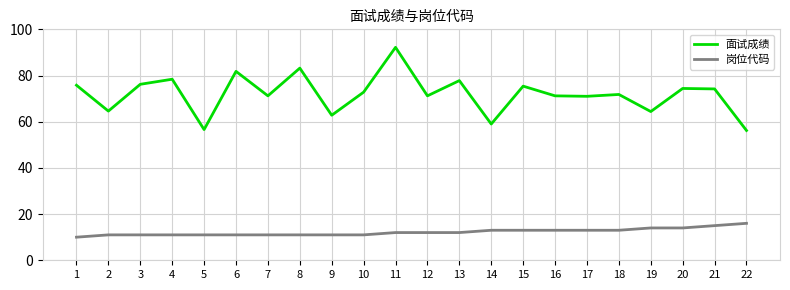

True or false: 面试成绩 has a value of 108.7 at 17.

False